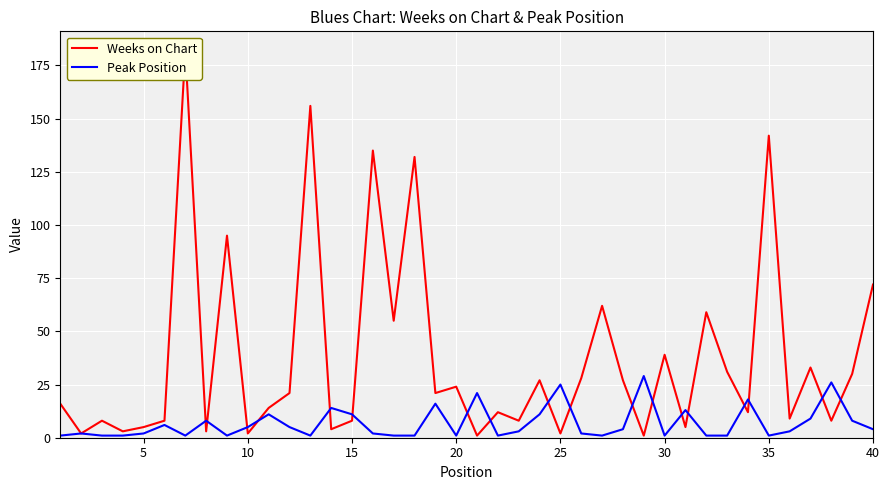

What is the smallest value displayed?

1